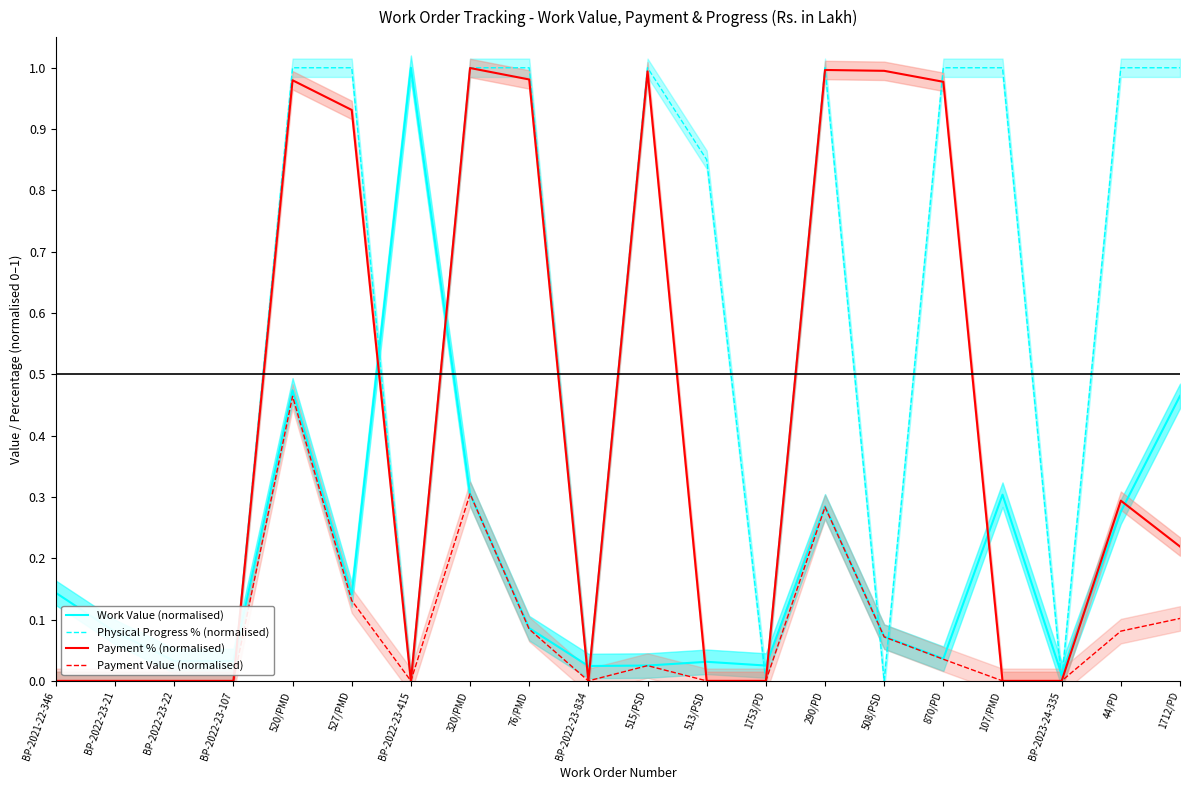

Which series changed the most between BP-2022-23-21 and 44/PD?

Physical Progress % (normalised)